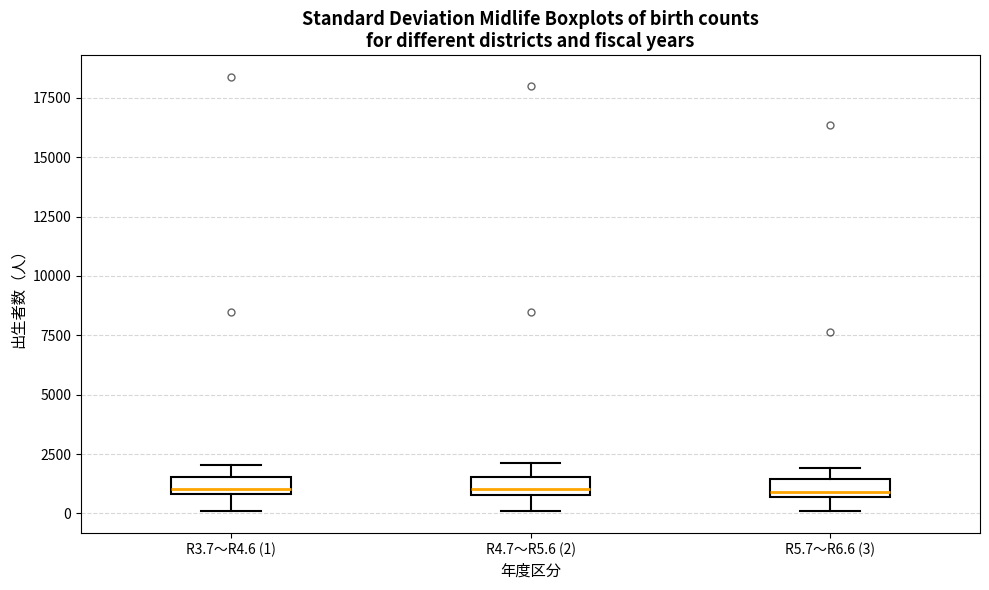

Where is the lower edge of the box for R3.7～R4.6 (1) on the y-axis? The values are not printed on the chart, so give them approximately, as read against the axis.

1000